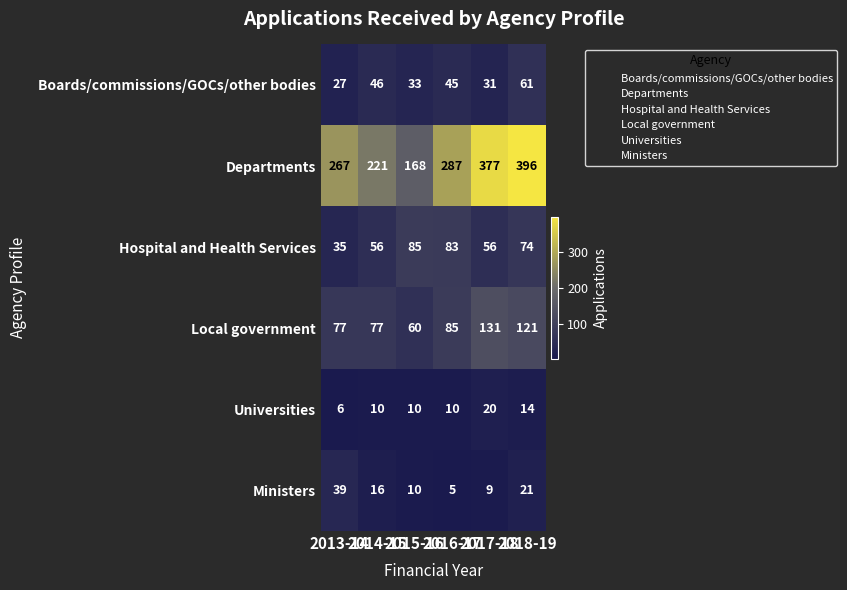

What is the minimum value for Ministers?

5